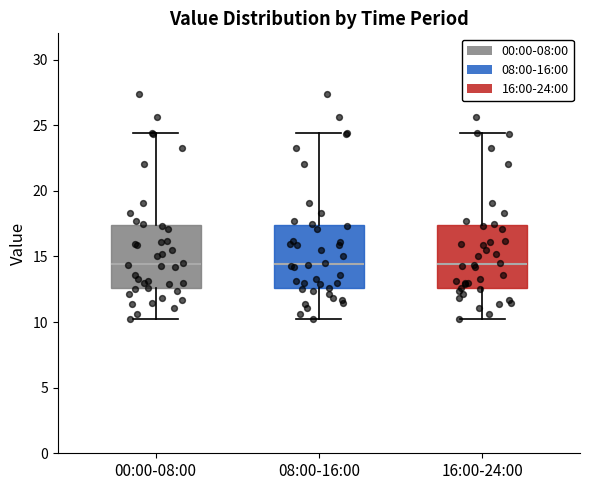

Reading left to right, read every box against the y-axis: the position of its median line, the range the box covers, and the ends of its whiskers. The values are not printed on the chart, so give them approximately, as read against the axis.

00:00-08:00: median 14.5, box 12.5 to 17.5, whiskers 10.5 to 24.5
08:00-16:00: median 14.5, box 12.5 to 17.5, whiskers 10.5 to 24.5
16:00-24:00: median 14.5, box 12.5 to 17.5, whiskers 10.5 to 24.5